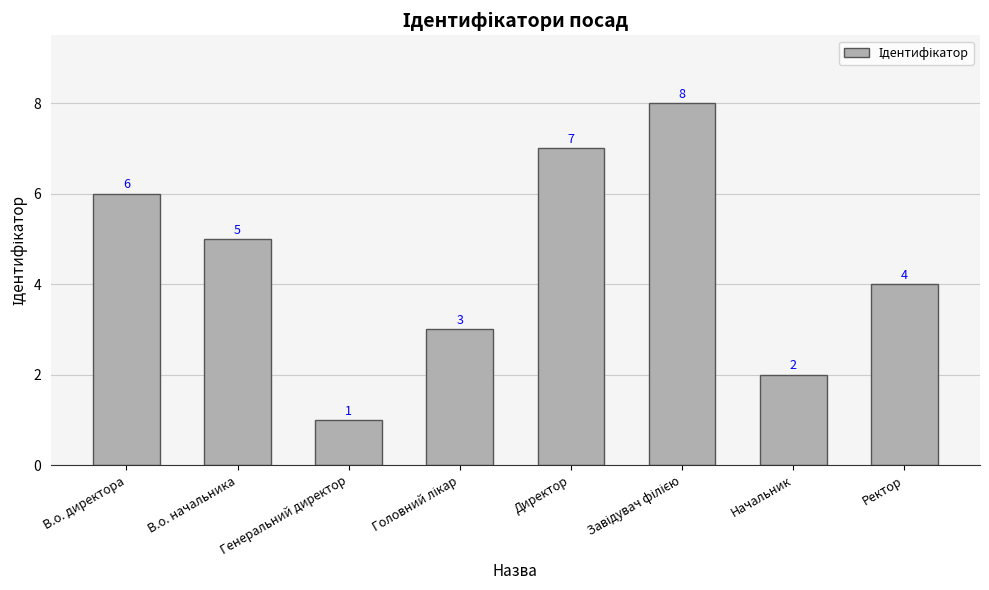

Between Директор and Ректор, which is larger?

Директор